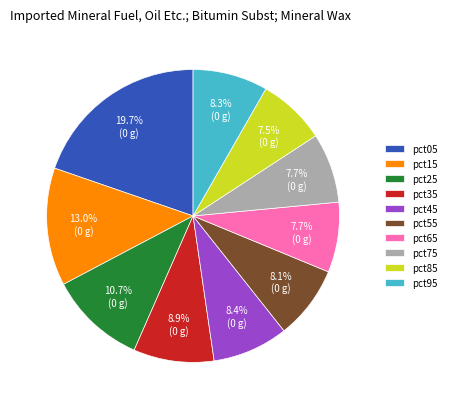

What percentage is NOT represented by pct45?

91.6%